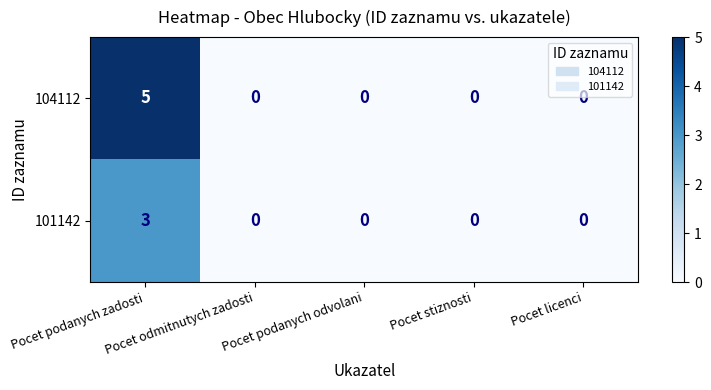

At how many categories does at least one series exceed 1?

1